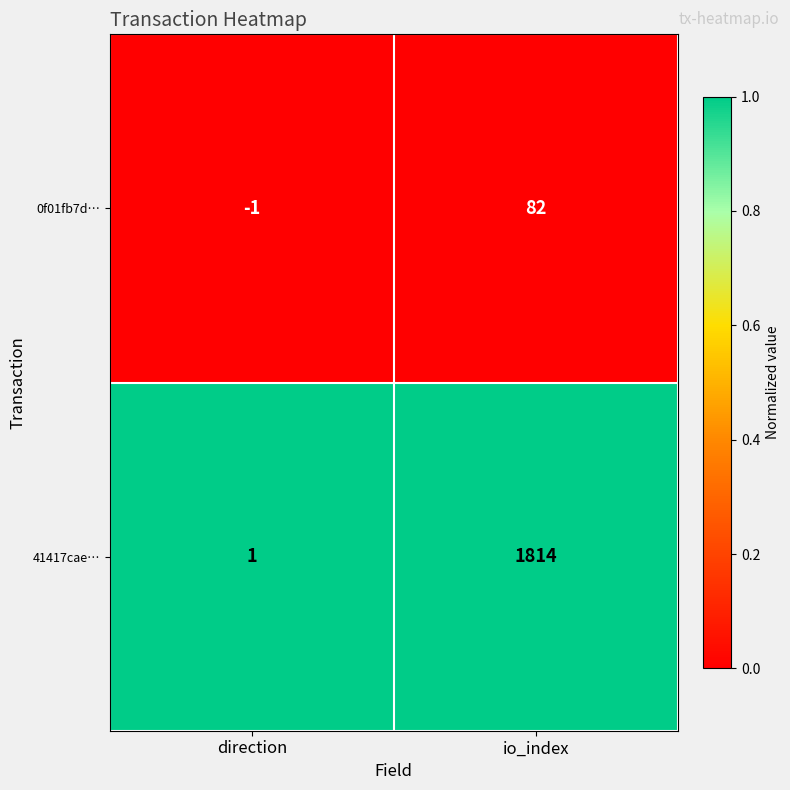

How many categories are shown in the chart?

2